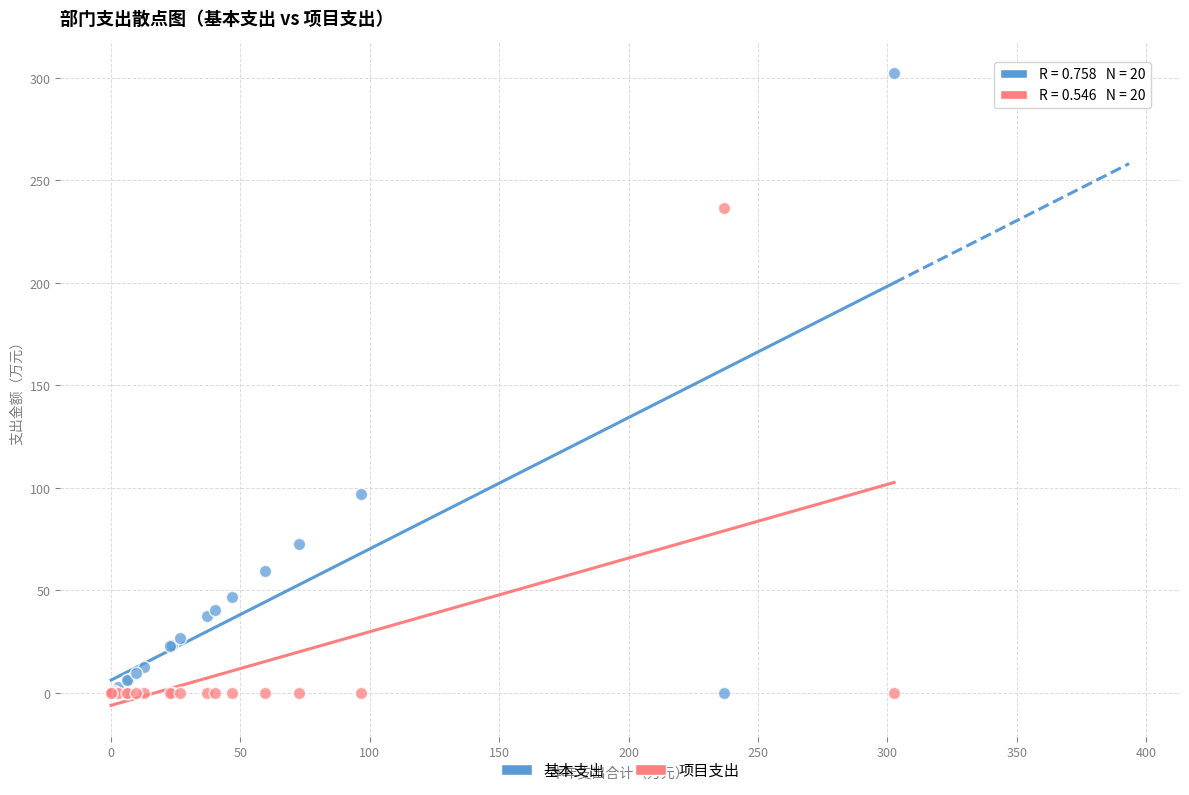

What are all the series names shown in the legend?

基本支出, 项目支出